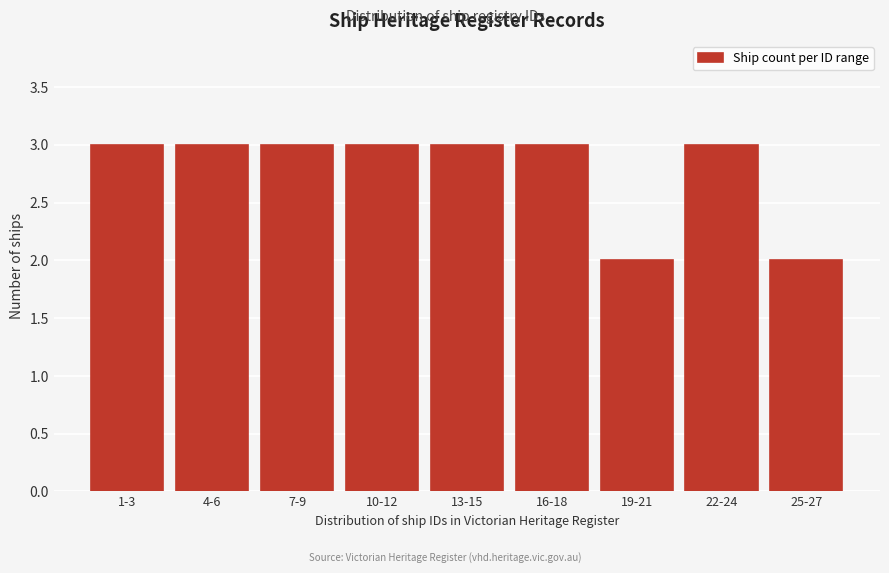

Reading left to right, transcribe all the data shown in this chart.

3	3	3	3	3	3	2	3	2